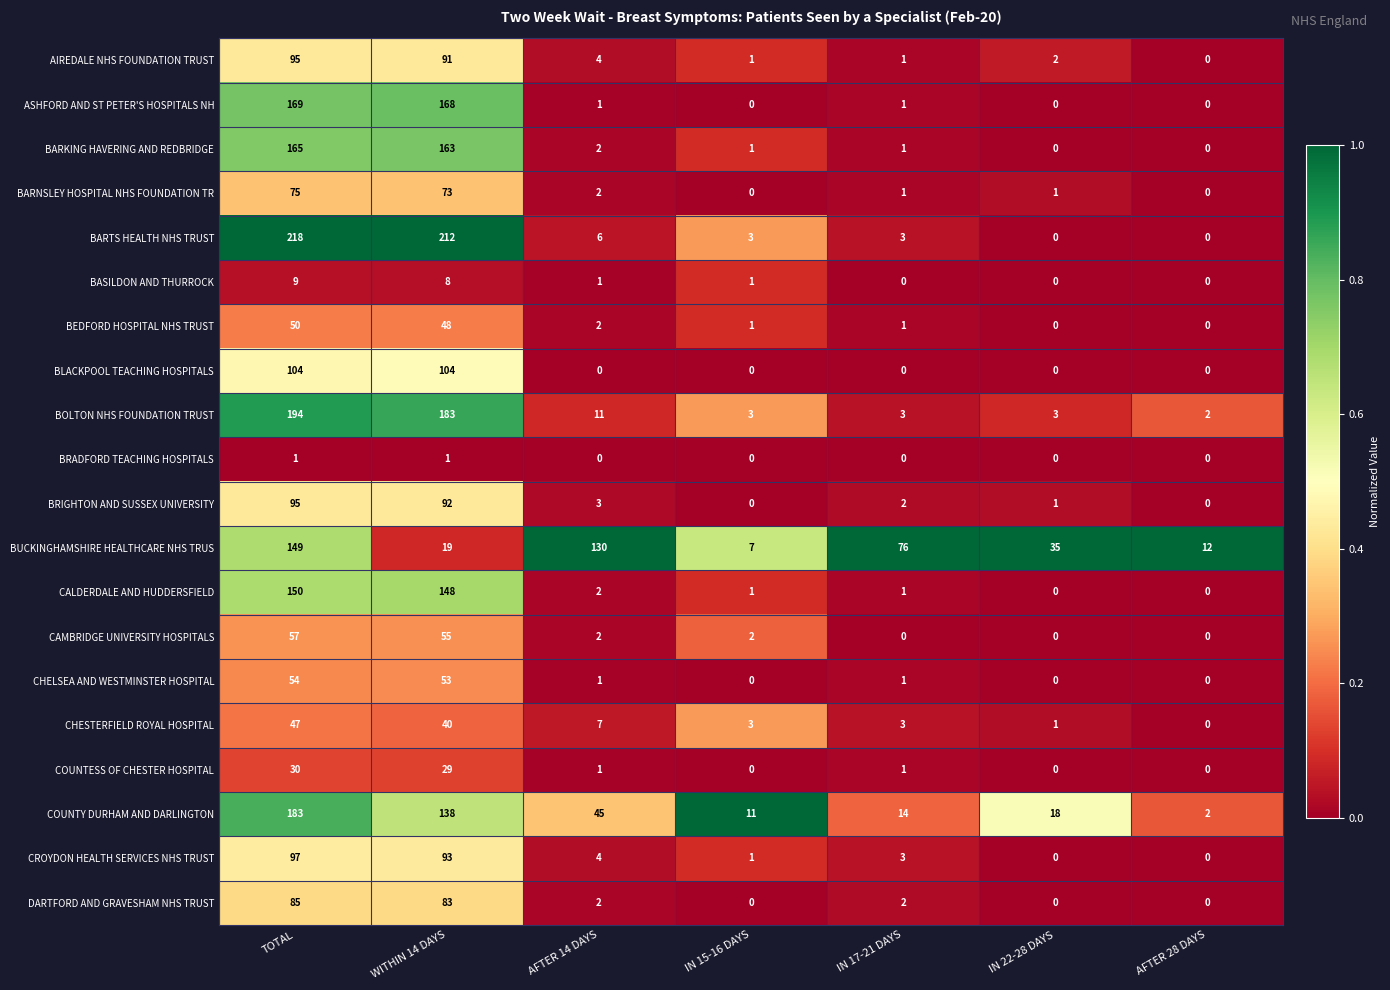

Between IN 17-21 DAYS and AFTER 28 DAYS, which series saw the biggest shift?

BUCKINGHAMSHIRE HEALTHCARE NHS TRUS